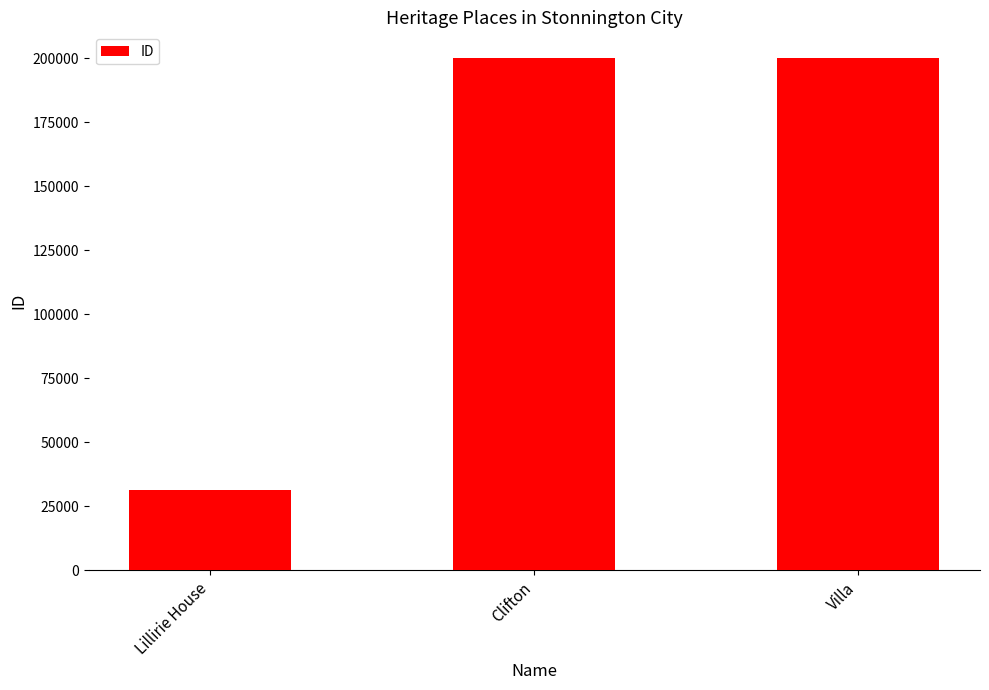

Are the bars grouped side by side (vs. stacked)?

No